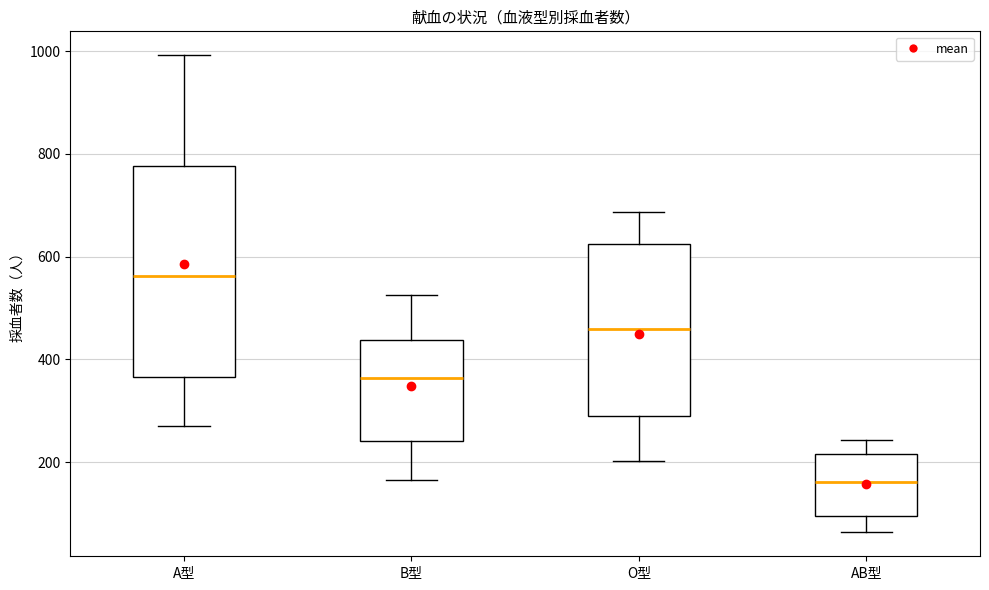

Reading left to right, read every box against the y-axis: the position of its median line, the range the box covers, and the ends of its whiskers. The values are not printed on the chart, so give them approximately, as read against the axis.

A型: median 560, box 360 to 780, whiskers 280 to 1000
B型: median 360, box 240 to 440, whiskers 160 to 520
O型: median 460, box 280 to 620, whiskers 200 to 680
AB型: median 160, box 100 to 220, whiskers 60 to 240